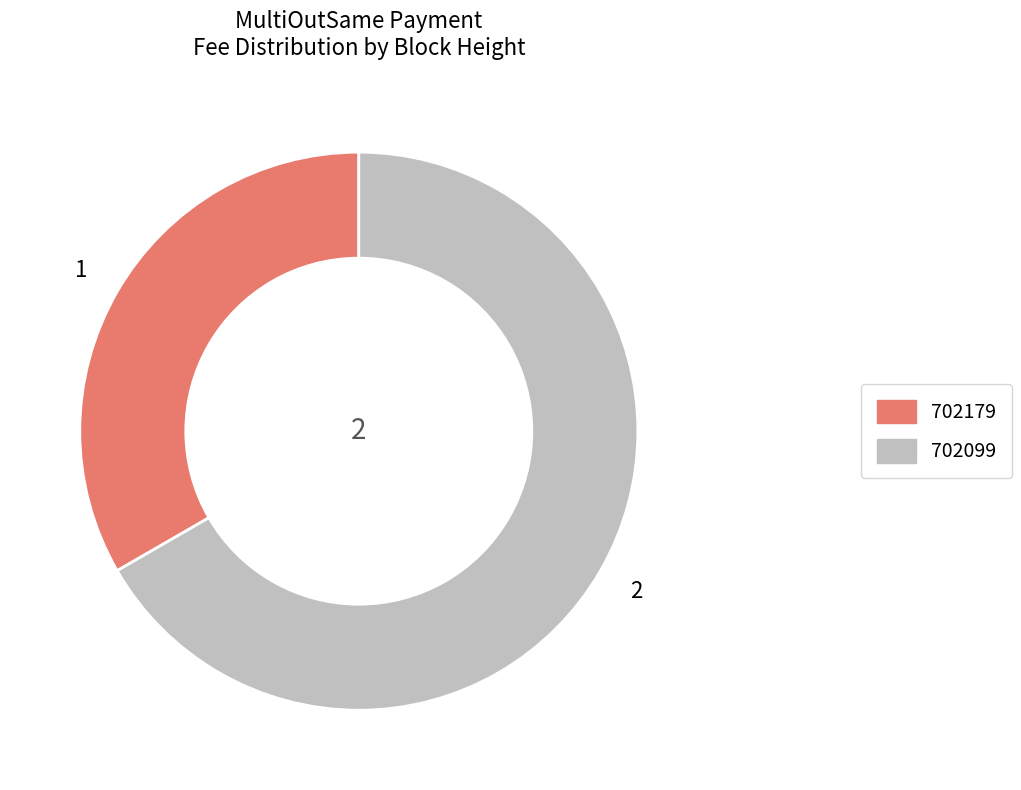

Rank the categories by value from highest to lowest.

702099, 702179